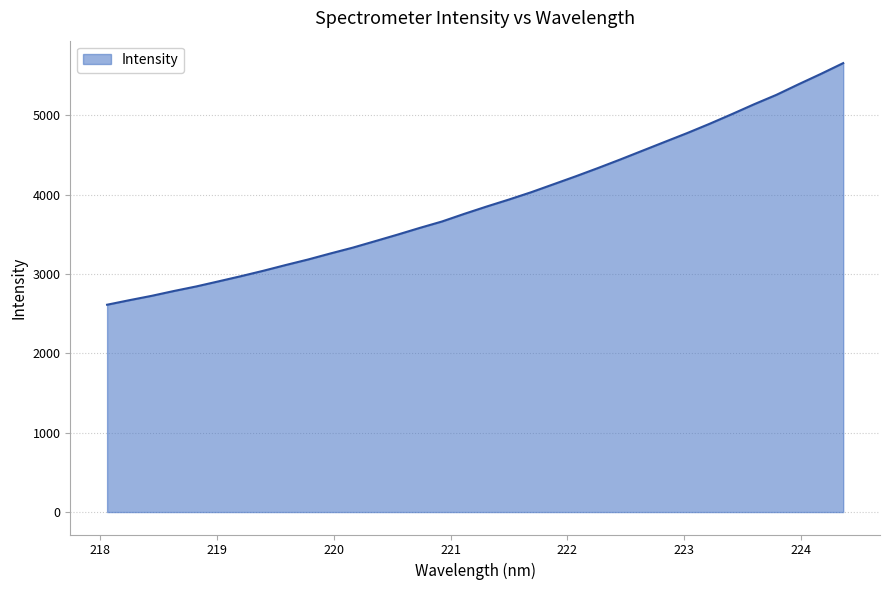

What is the greatest value displayed?

5659.6